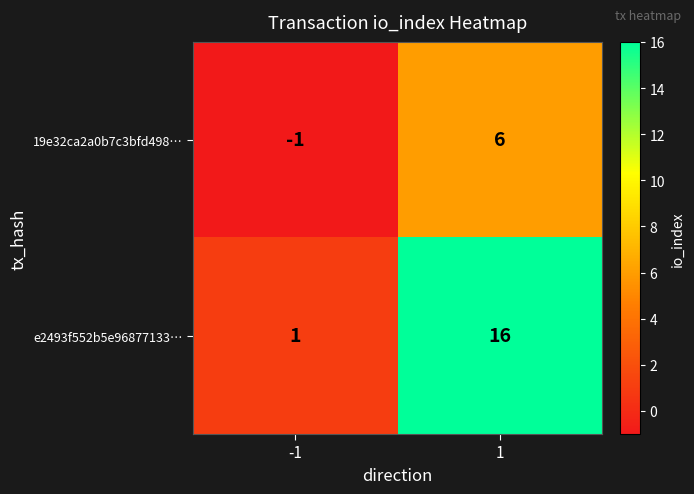

Reading left to right, what are all the values shown in this chart?

19e32ca2a0b7c3bfd498…: -1	6
e2493f552b5e96877133…: 1	16